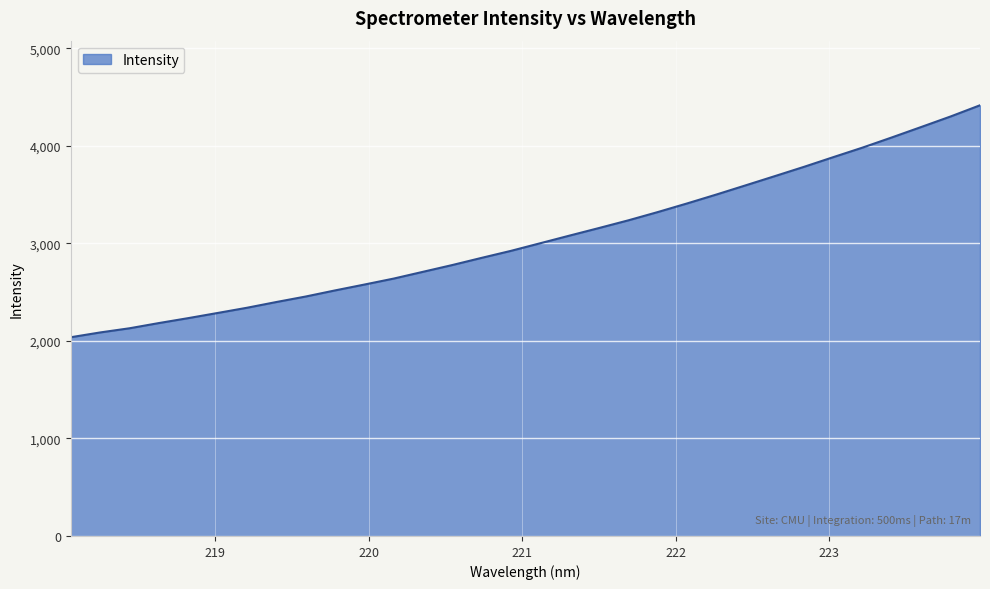

What is the minimum value shown in the chart?

2038.3